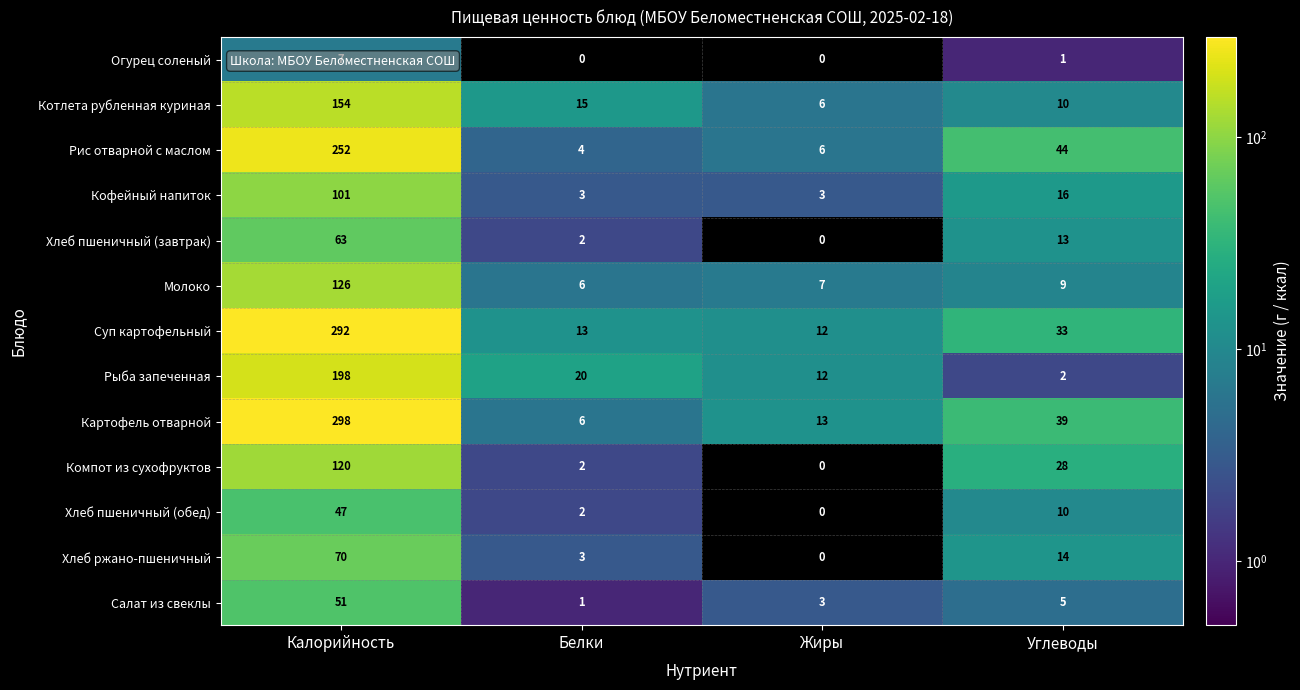

Where is Рис отварной с маслом nearest to the value 128?

Углеводы